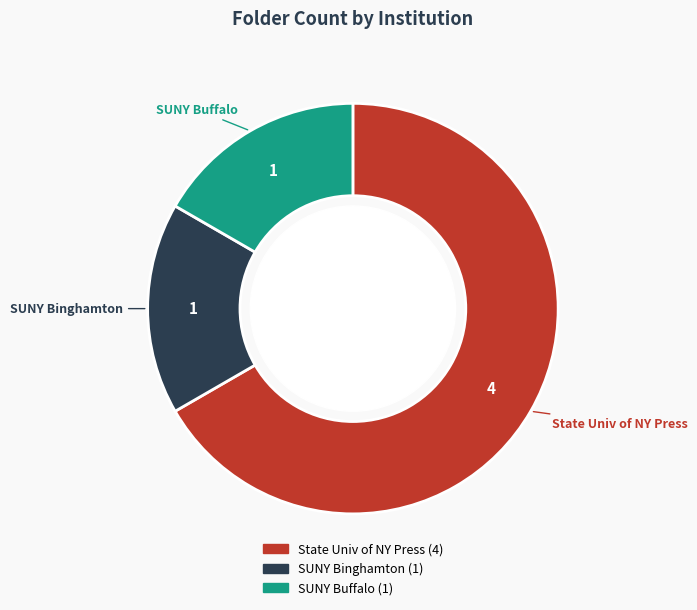

Is there any slice that represents more than half of the pie?

Yes